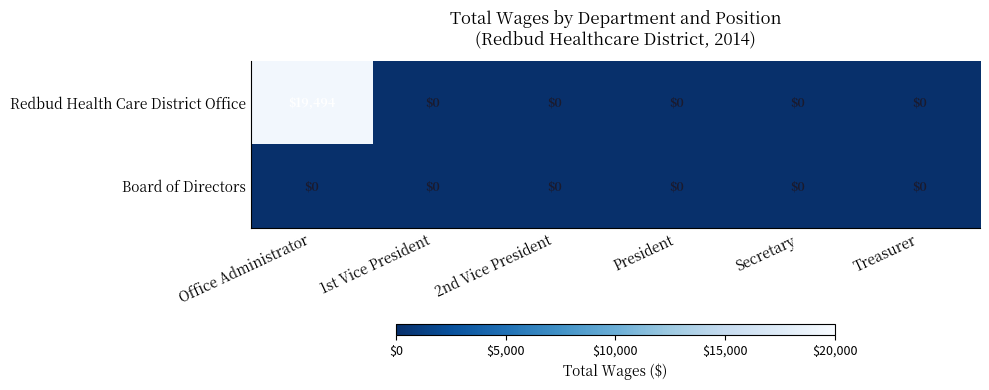

True or false: Redbud Health Care District Office has a value of 13318 at Secretary.

False